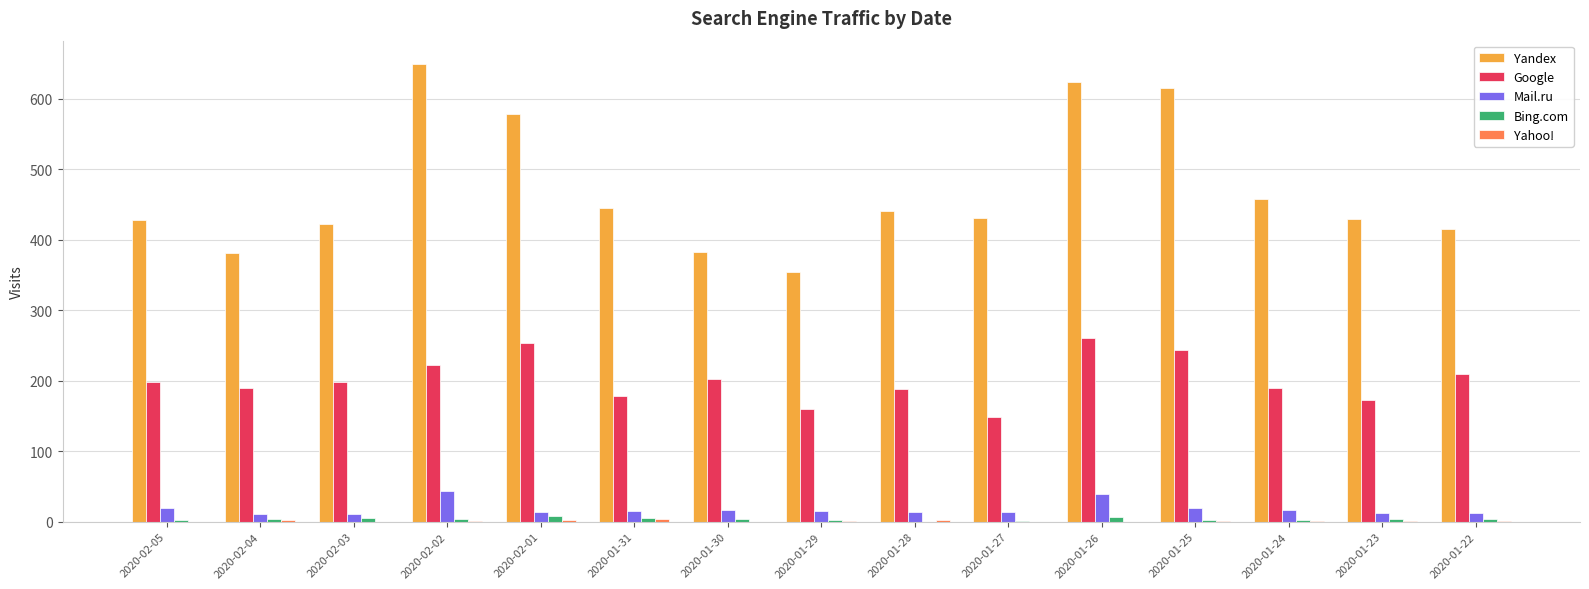

What is the sum of all Mail.ru values?

274